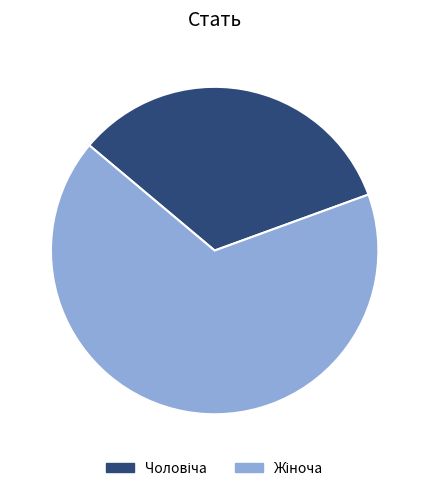

To the nearest percent, what percentage of the pie is Чоловіча?

33%